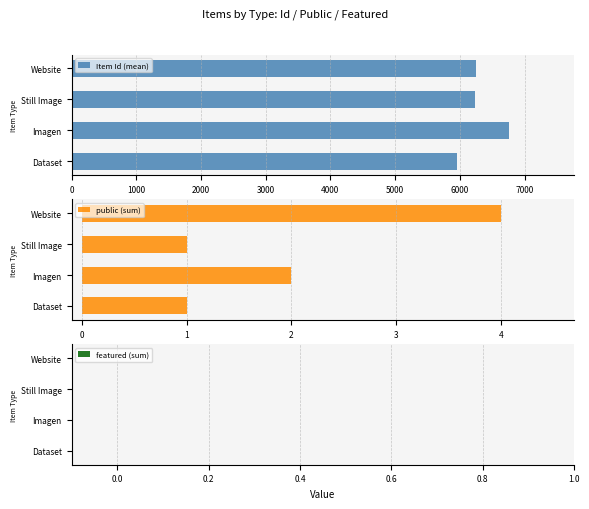

What is the maximum value shown in the chart?

6755.0